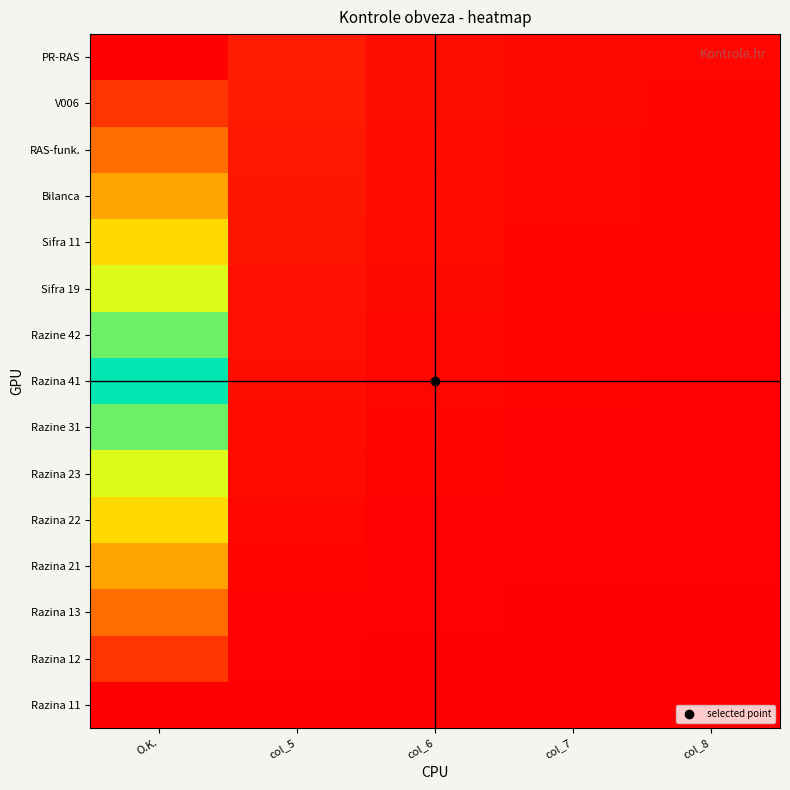

Reading right to left, what are all the values shown in this chart?

Razina 11: col_8=0.0	col_7=0.0	col_6=0.0	col_5=0.0	O.K.=0.0
Razina 12: col_8=0.0	col_7=0.0	col_6=0.0	col_5=0.0	O.K.=0.1
Razina 13: col_8=0.0	col_7=0.0	col_6=0.0	col_5=0.0	O.K.=0.1
Razina 21: col_8=0.0	col_7=0.0	col_6=0.0	col_5=0.0	O.K.=0.2
Razina 22: col_8=0.0	col_7=0.0	col_6=0.0	col_5=0.0	O.K.=0.3
Razina 23: col_8=0.0	col_7=0.0	col_6=0.0	col_5=0.0	O.K.=0.4
Razine 31: col_8=0.0	col_7=0.0	col_6=0.0	col_5=0.0	O.K.=0.4
Razina 41: col_8=0.0	col_7=0.0	col_6=0.0	col_5=0.0	O.K.=0.5
Razine 42: col_8=0.0	col_7=0.0	col_6=0.0	col_5=0.0	O.K.=0.6
Sifra 19: col_8=0.0	col_7=0.0	col_6=0.0	col_5=0.0	O.K.=0.6
Sifra 11: col_8=0.0	col_7=0.0	col_6=0.0	col_5=0.0	O.K.=0.7
Bilanca: col_8=0.0	col_7=0.0	col_6=0.0	col_5=0.0	O.K.=0.8
RAS-funk.: col_8=0.0	col_7=0.0	col_6=0.0	col_5=0.0	O.K.=0.9
V006: col_8=0.0	col_7=0.0	col_6=0.0	col_5=0.0	O.K.=0.9
PR-RAS: col_8=0.0	col_7=0.0	col_6=0.0	col_5=0.0	O.K.=1.0